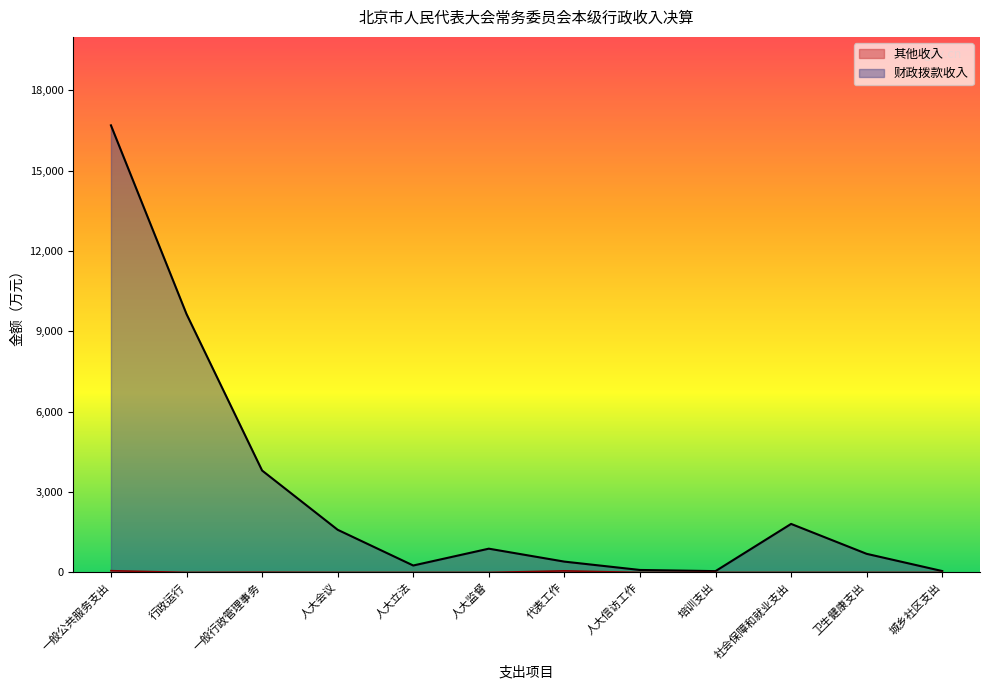

Reading left to right, list all the values displayed in this chart.

财政拨款收入: 16696.7	9649.9	3806.8	1594.1	259.7	888.0	404.8	93.2	50.0	1812.9	695.5	52.7
其他收入: 65.8	0.0	6.4	0.0	0.0	0.0	59.4	0.0	0.0	0.0	0.0	0.0